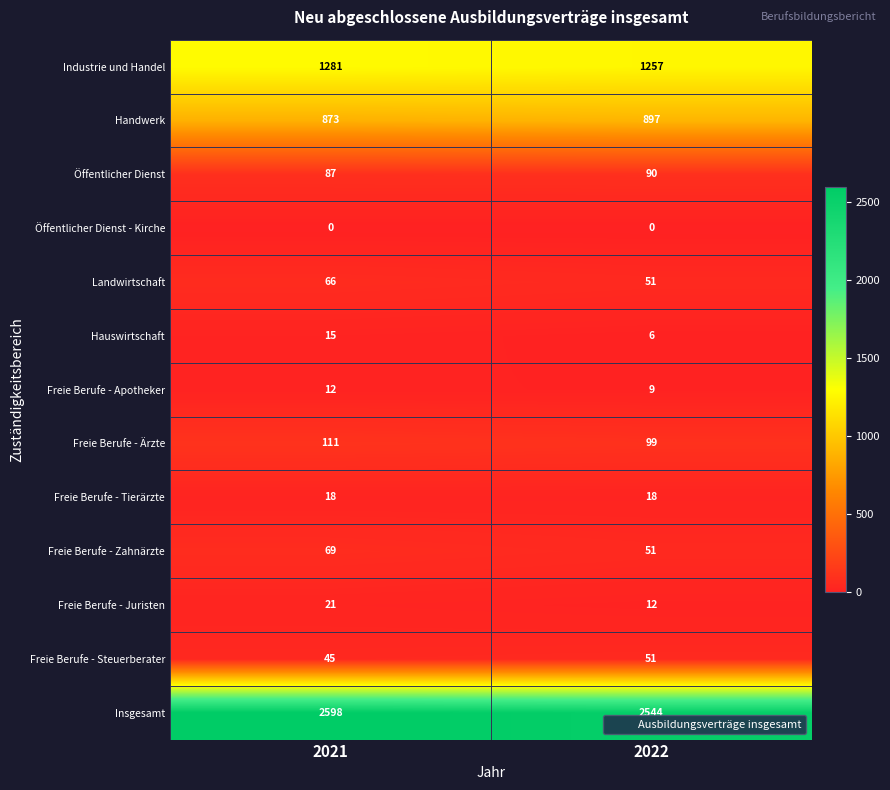

Which series changed the most between 2021 and 2022?

Insgesamt